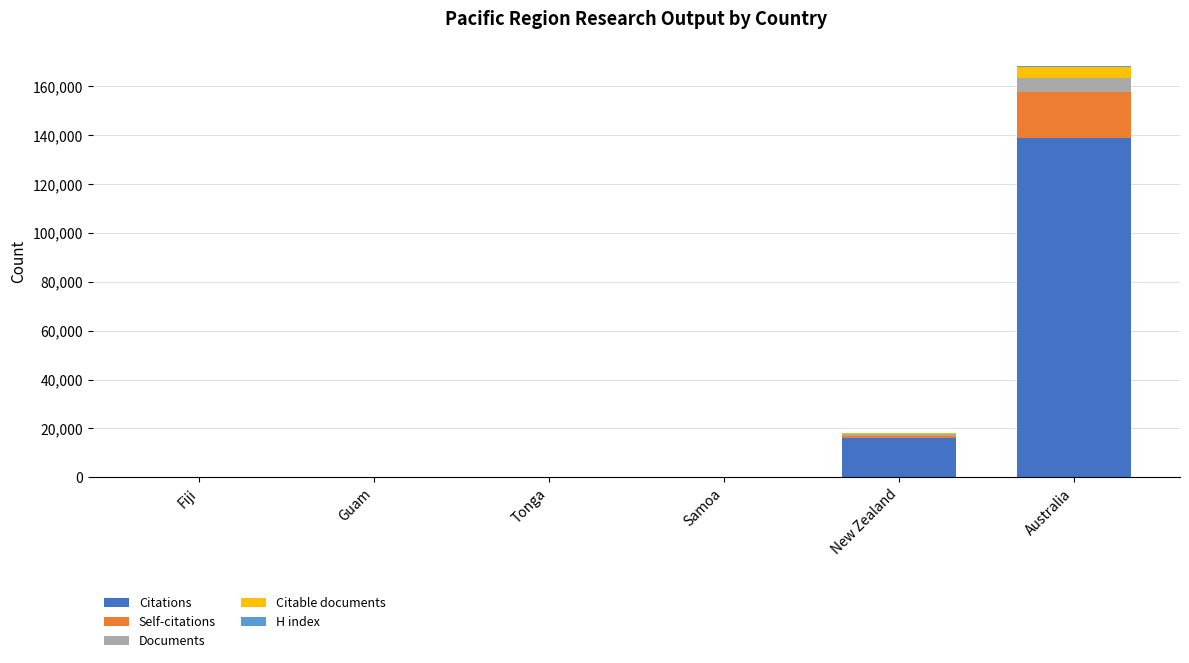

Are the bars grouped side by side (vs. stacked)?

No